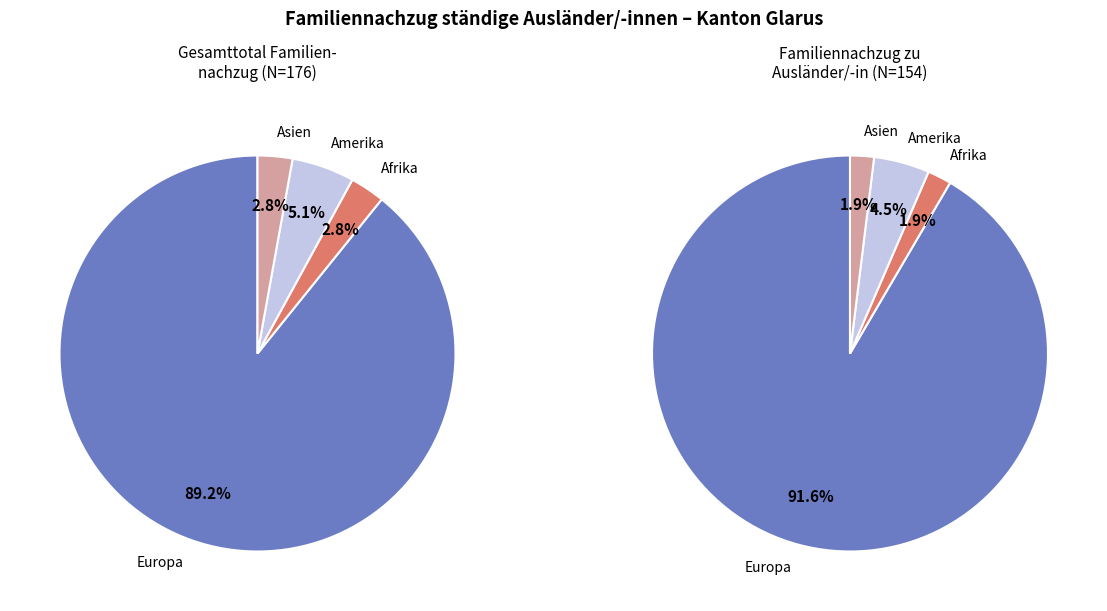

Do Asien and Amerika together represent more than half of the pie?

No